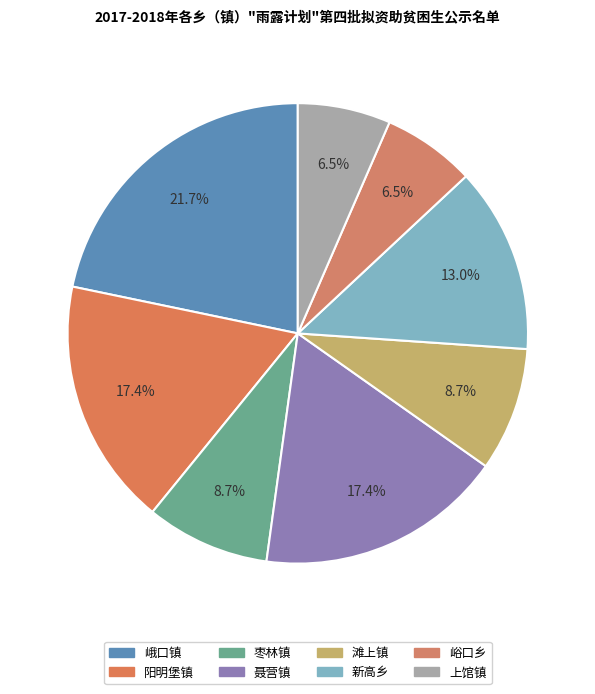

To the nearest percent, what percentage of the pie is 新高乡?

13%